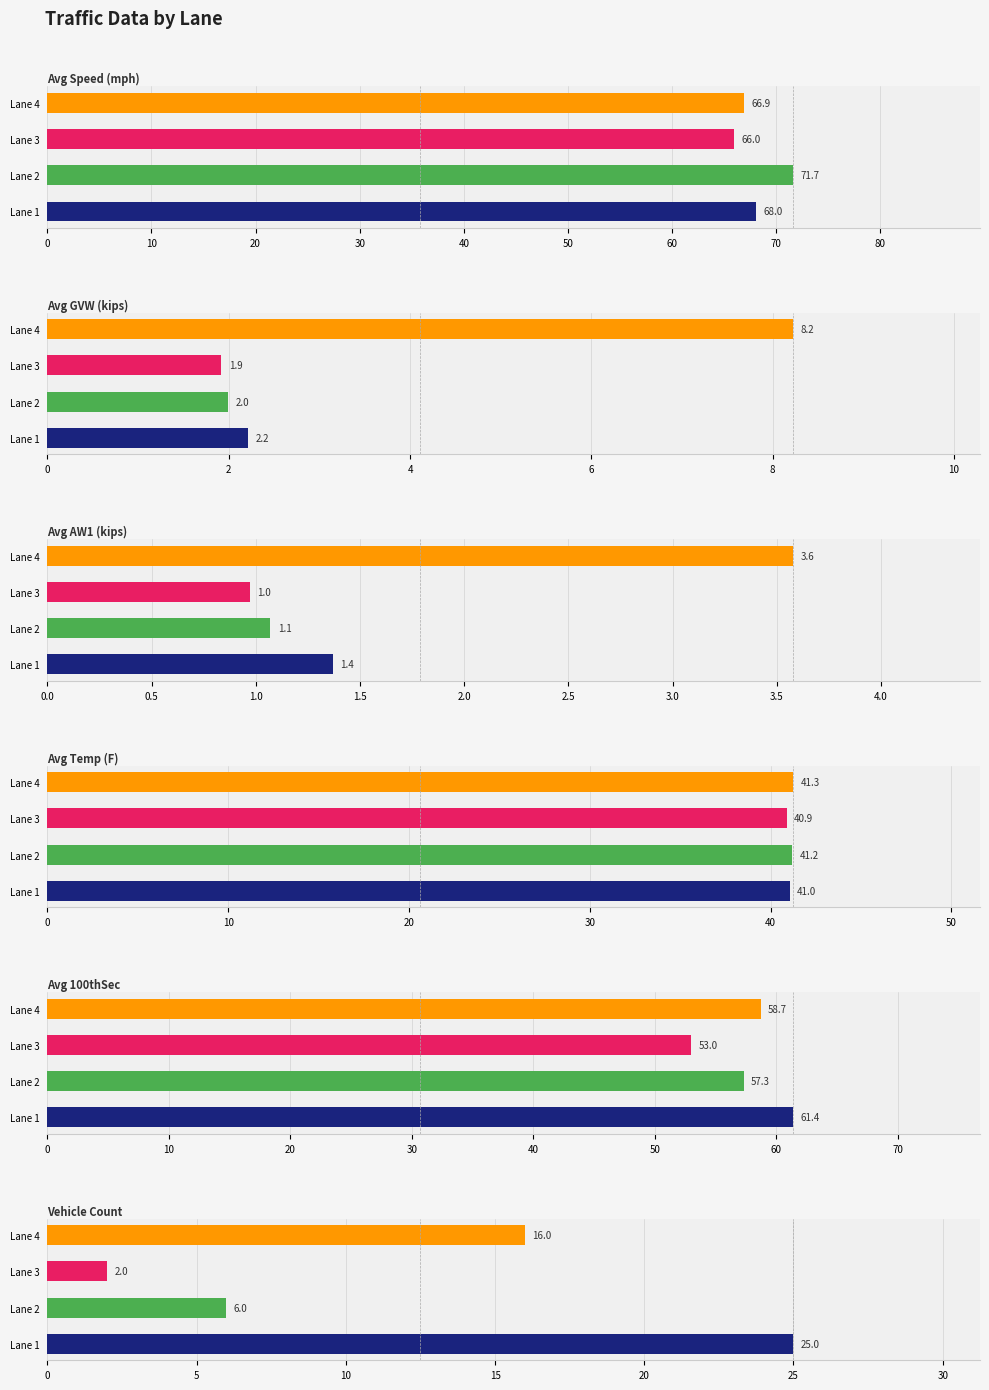

Reading right to left, list all the values displayed in this chart.

Avg Speed (mph): 30=66.9	20=66.0	10=71.7	0=68.0
Avg GVW (kips): 30=8.2	20=1.9	10=2.0	0=2.2
Avg AW1 (kips): 30=3.6	20=1.0	10=1.1	0=1.4
Avg Temp (F): 30=41.3	20=40.9	10=41.2	0=41.0
Avg 100thSec: 30=58.7	20=53.0	10=57.3	0=61.4
Vehicle Count: 30=16.0	20=2.0	10=6.0	0=25.0